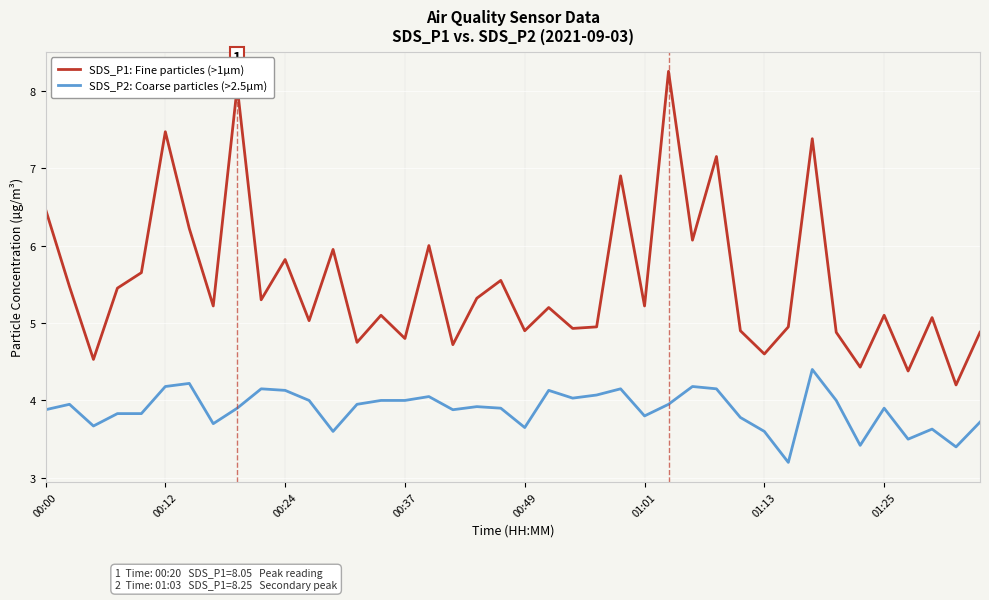

What is the difference between the maximum and minimum values in the SDS_P2: Coarse particles (>2.5µm) series?

1.2